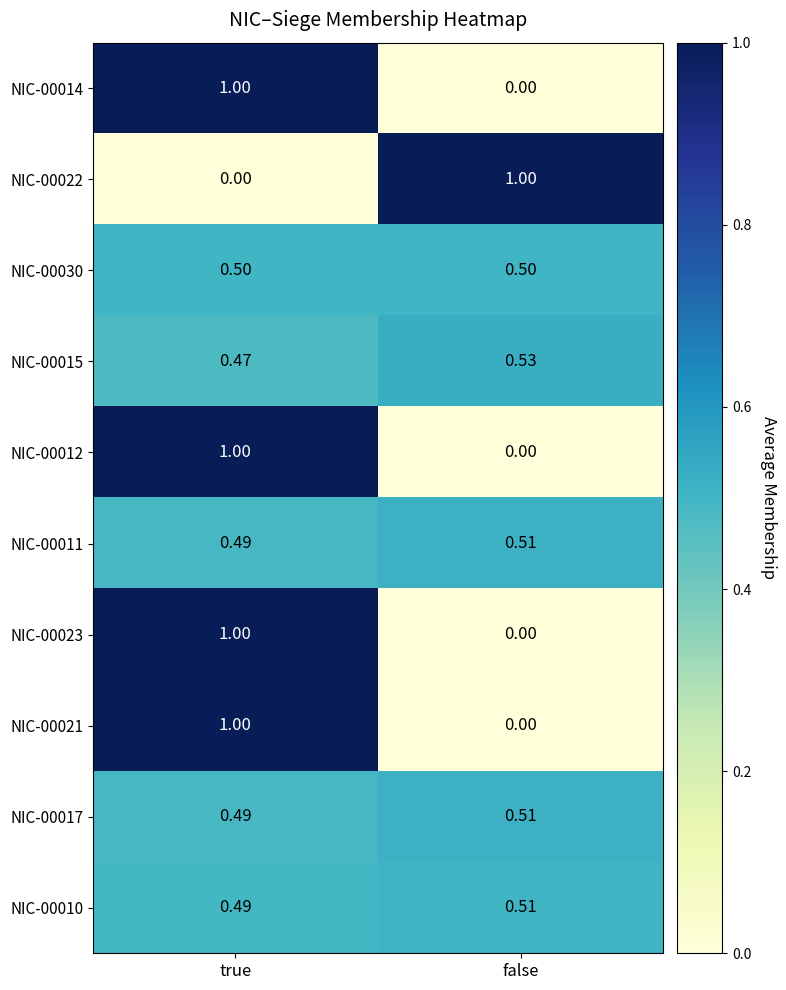

Which category has the lowest value in the NIC-00021 series?

false